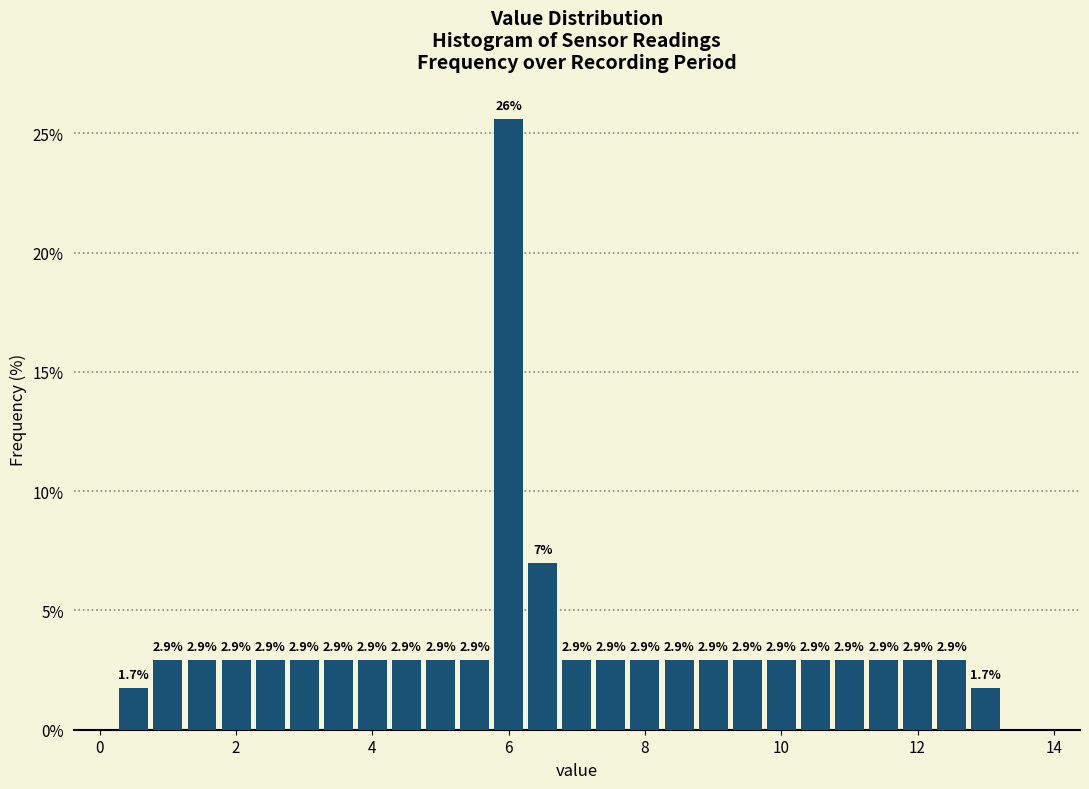

Around what value on the x-axis is the tallest bar? Give the approximate position of its centre, as read against the axis.

6.0